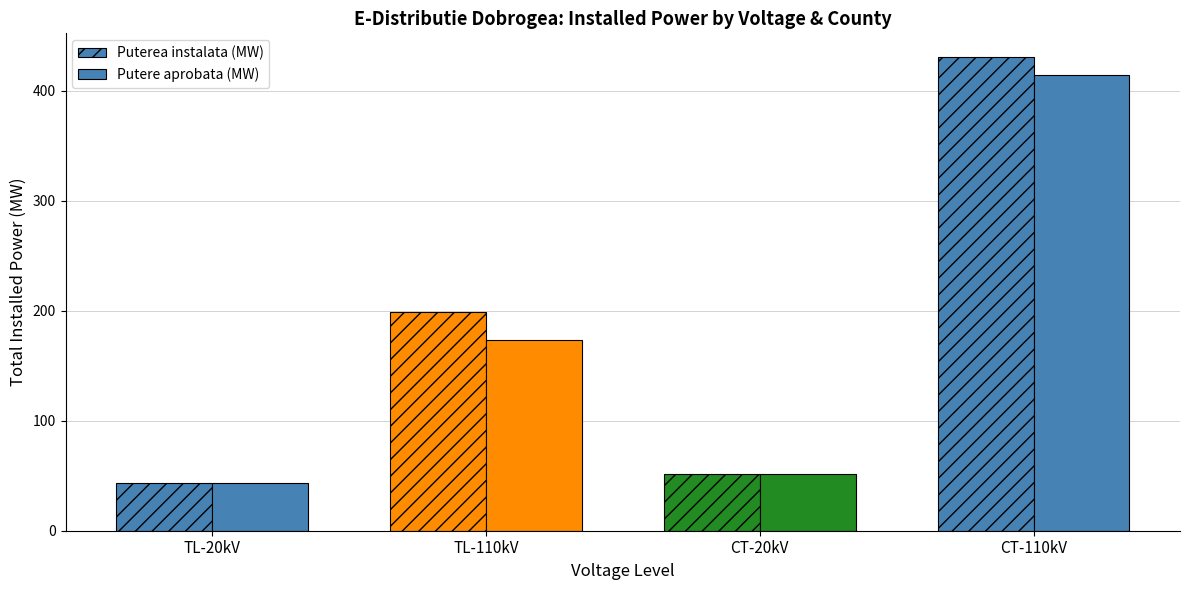

How many bars are there in each group?

2